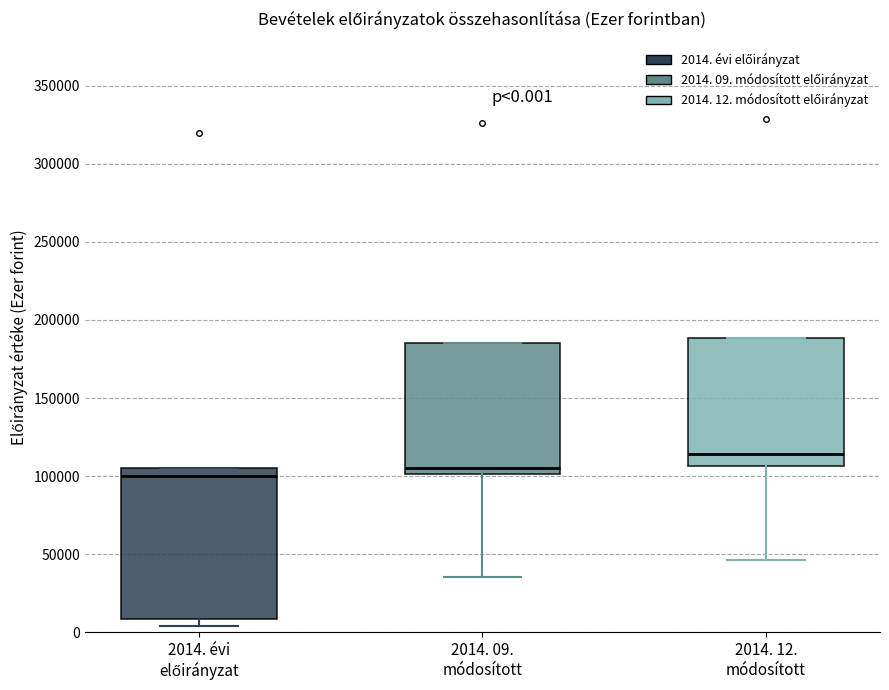

Which box is the tallest, from its lower edge to its upper edge?

2014. évi előirányzat